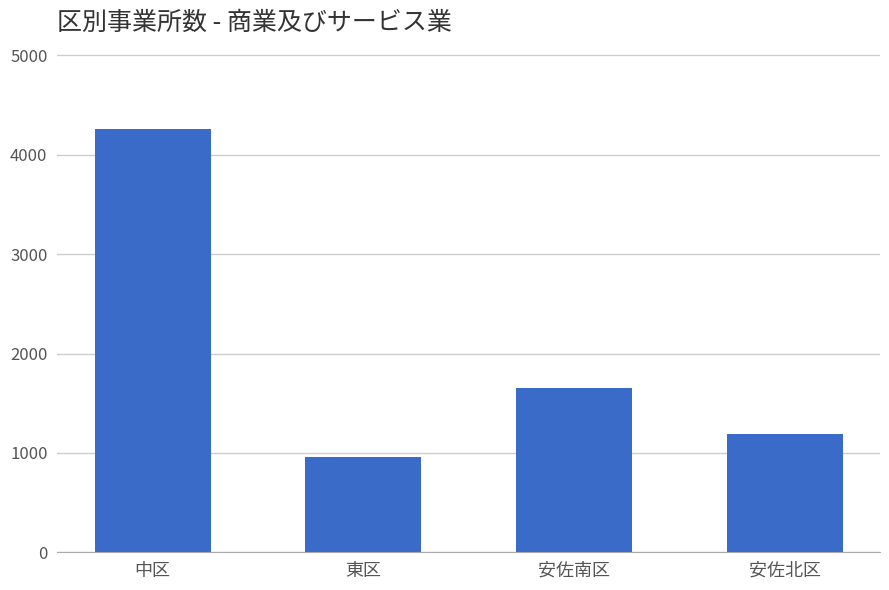

Where does the data first go above 1655?

中区